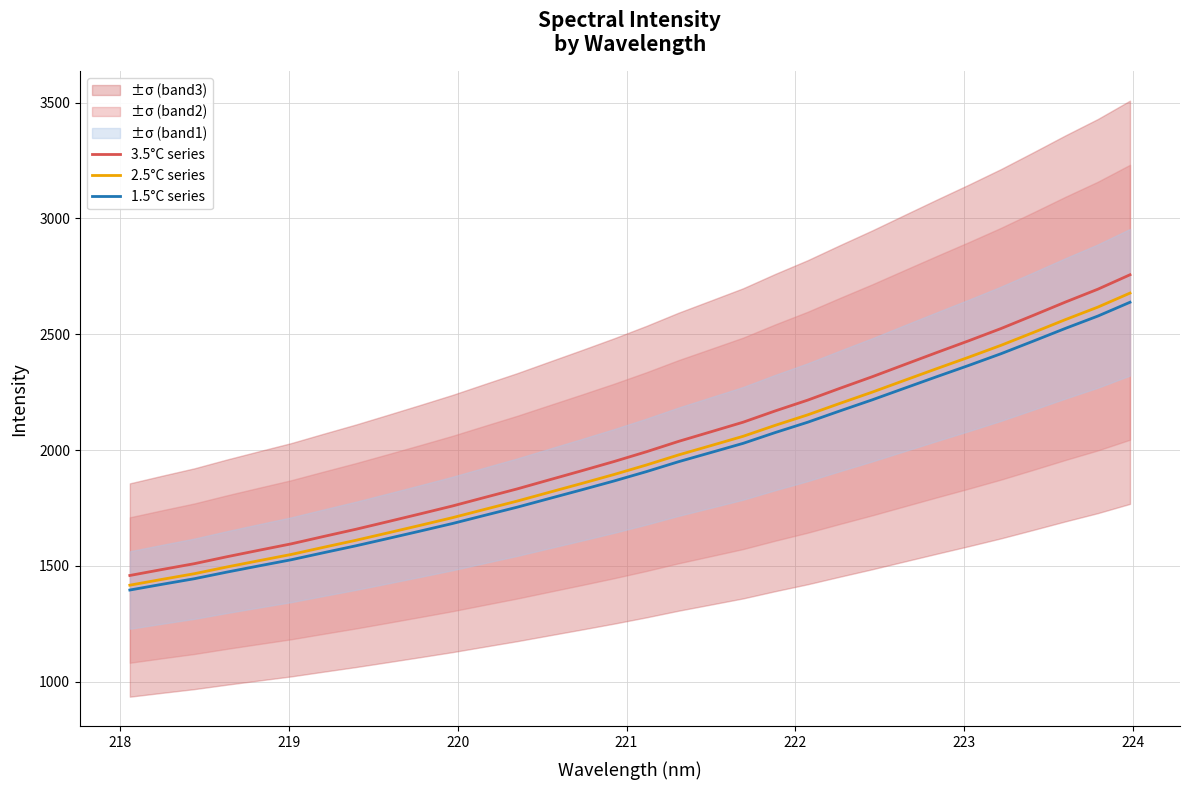

True or false: 2.5°C series has more than 0 points higher than both neighbors.

False